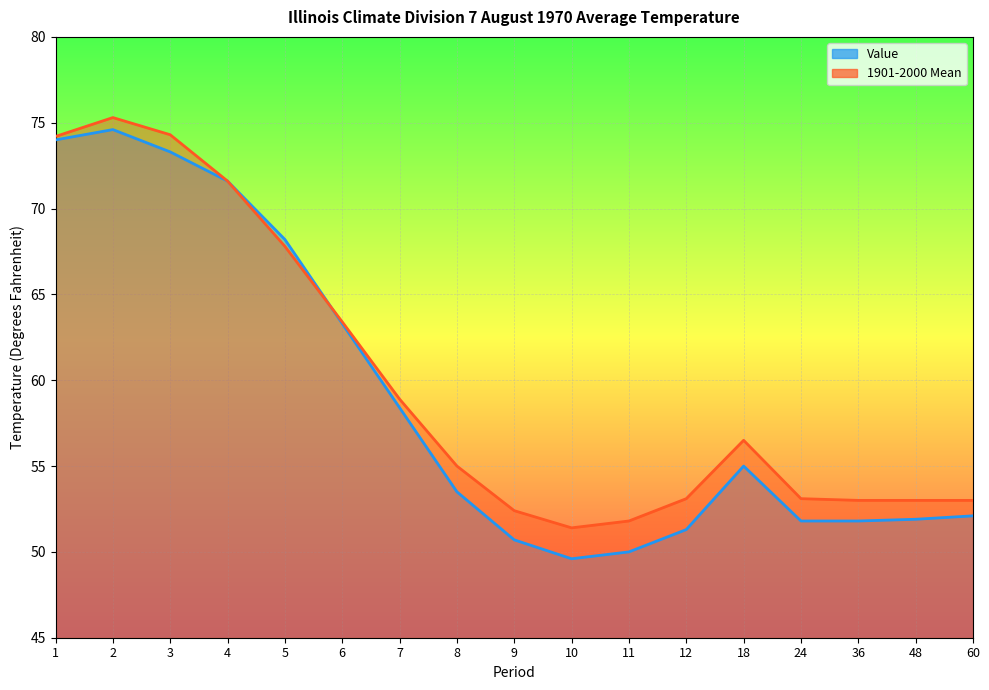

At which label does 1901-2000 Mean reach its minimum?

10